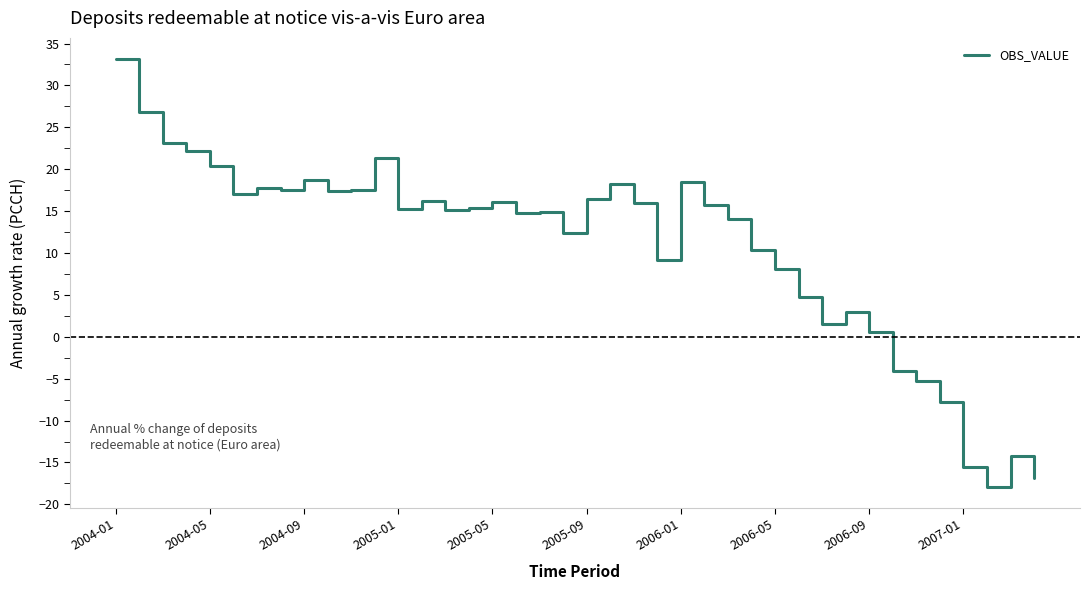

What is the difference between the maximum and minimum values?

51.0